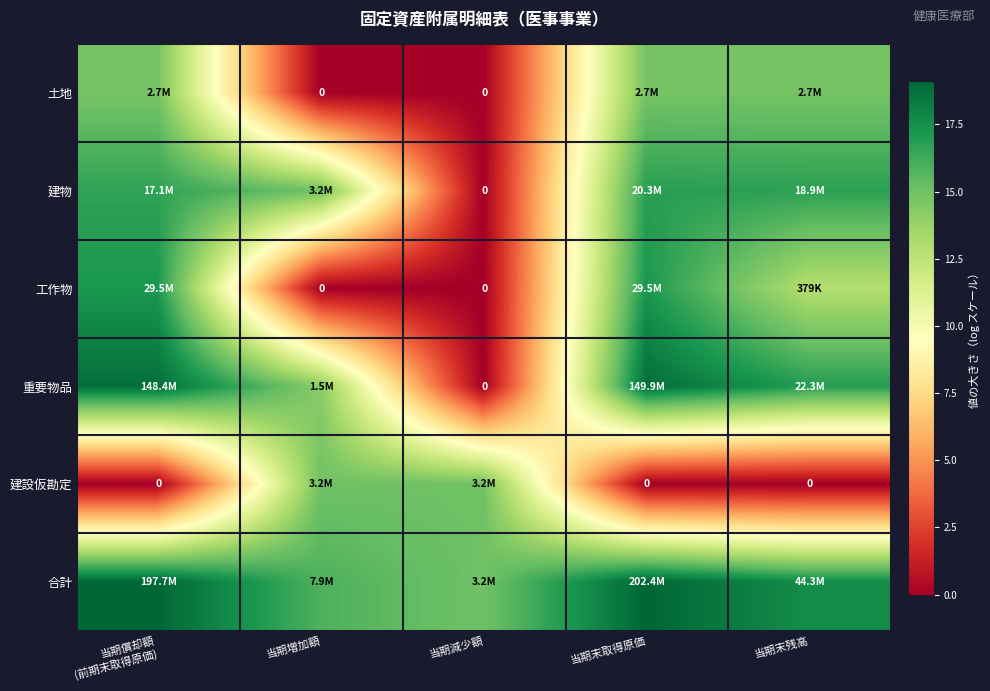

True or false: 建設仮勘定 has a value of 15.0 at 当期減少額.

True